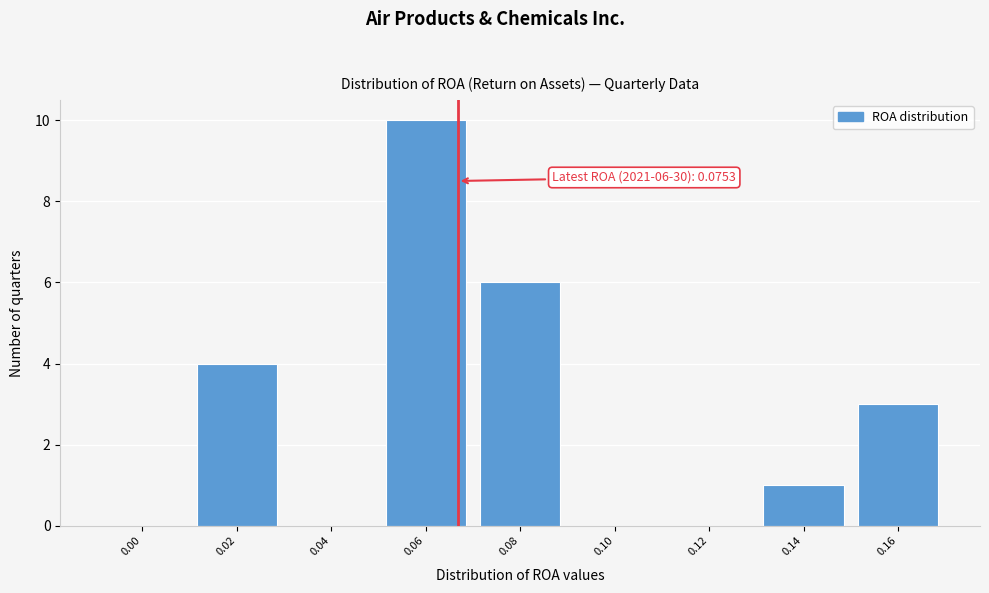

Reading right to left, list all the values displayed in this chart.

0.16=3	0.14=1	0.12=0	0.10=0	0.08=6	0.06=10	0.04=0	0.02=4	0.00=0